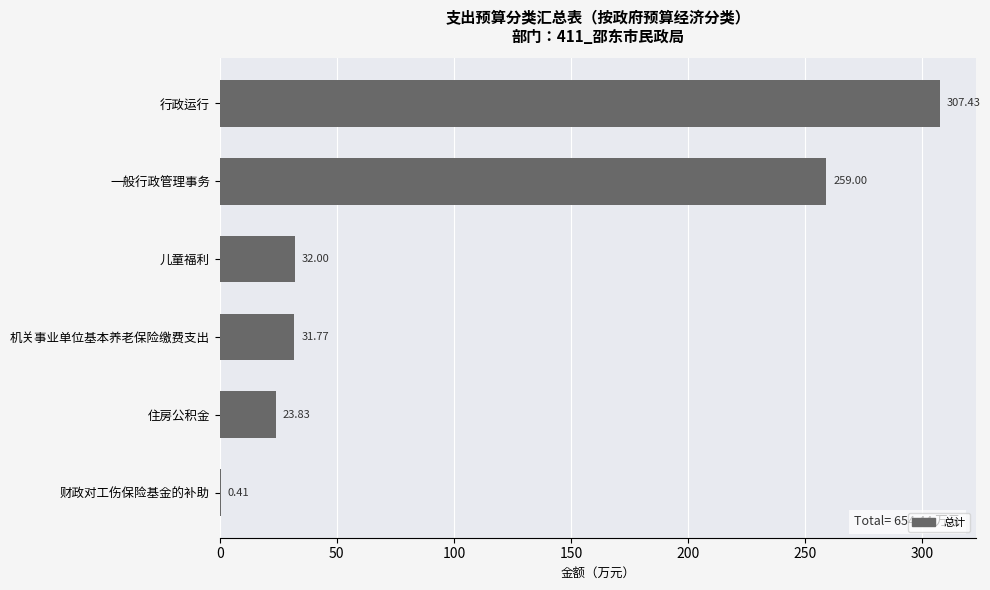

At which label is the value closest to 153?

一般行政管理事务